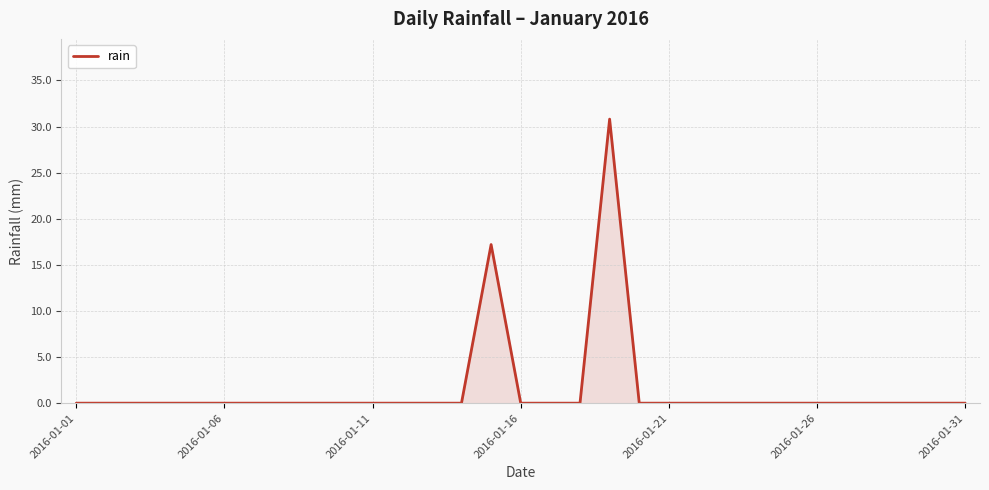

What is the maximum value shown in the chart?

30.8